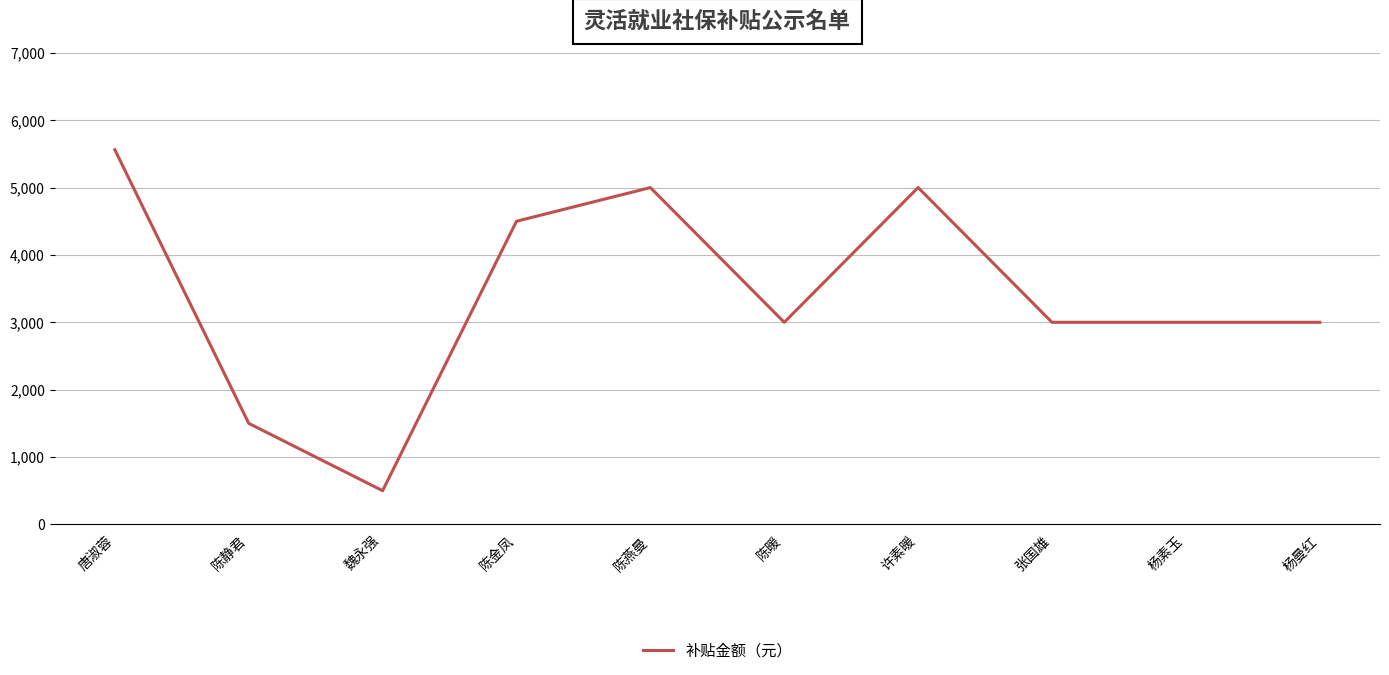

Which category has the lowest value across all series?

魏永强